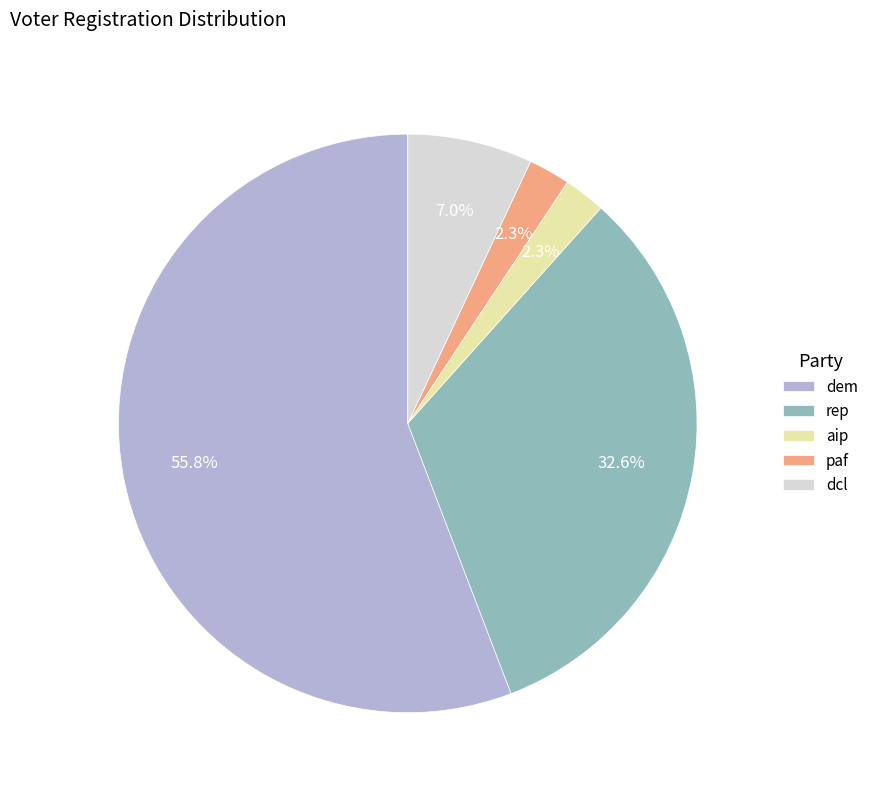

What is the majority slice?

dem